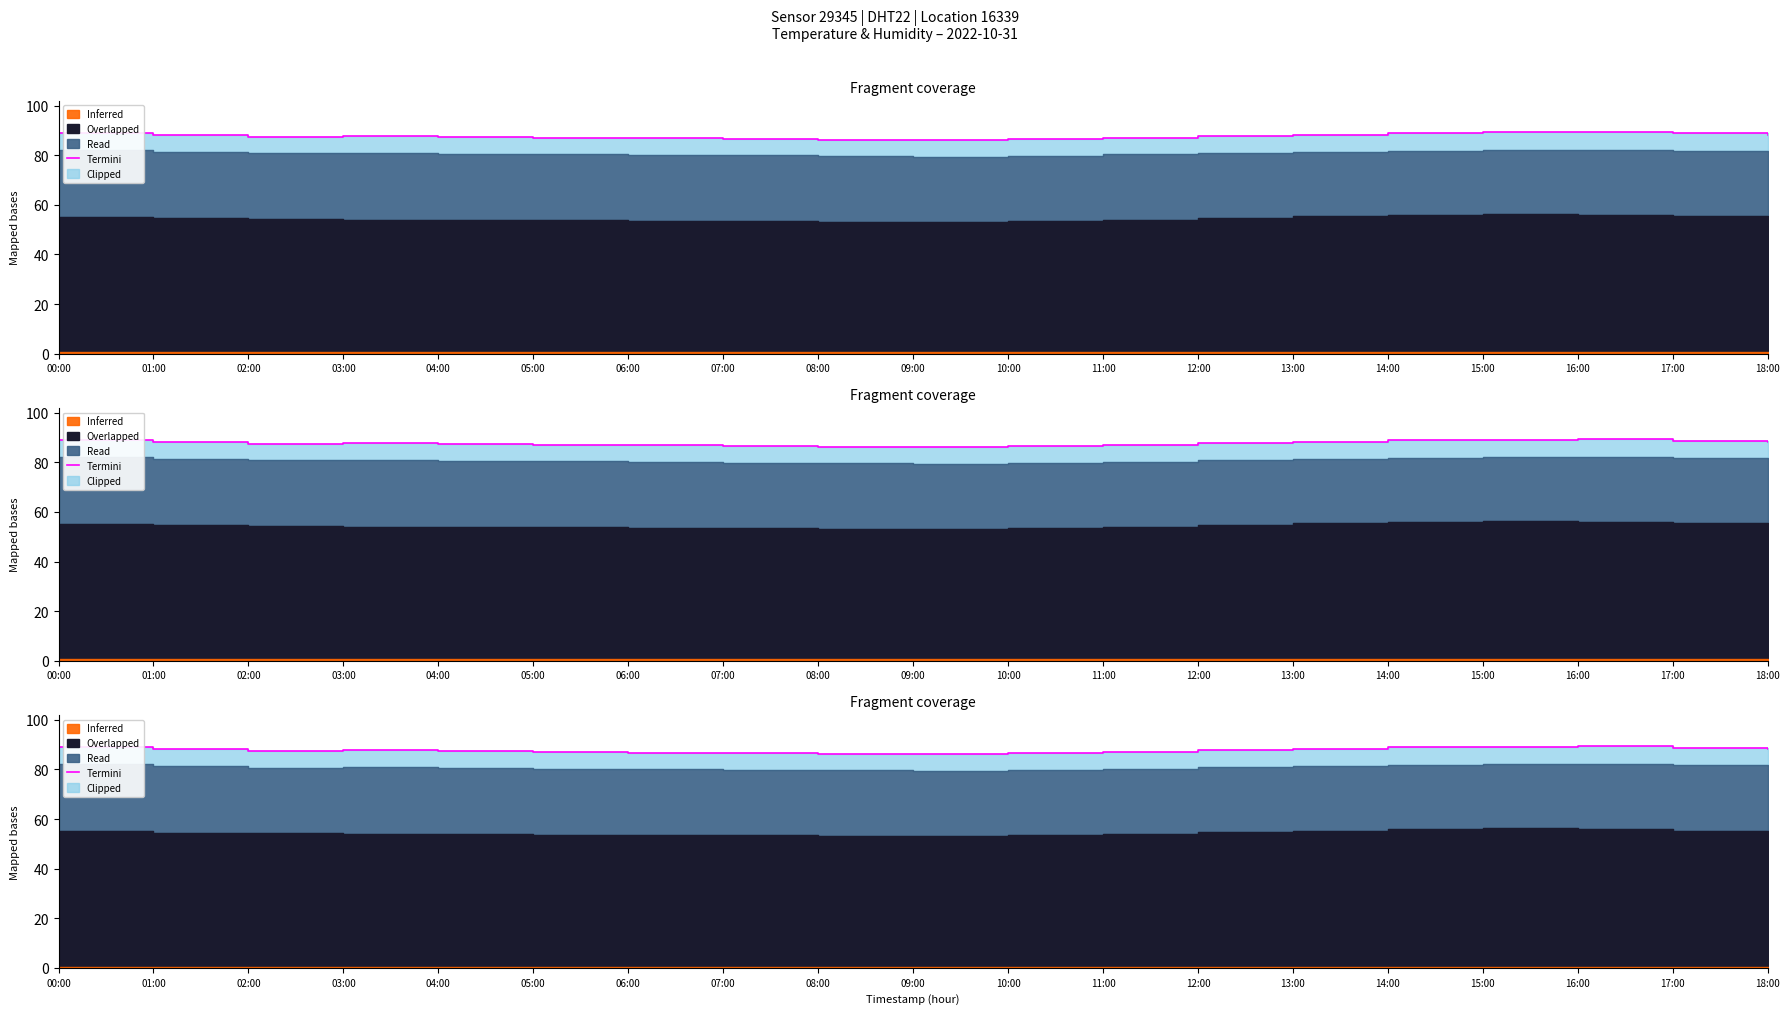

How many lines are shown in the chart?

1